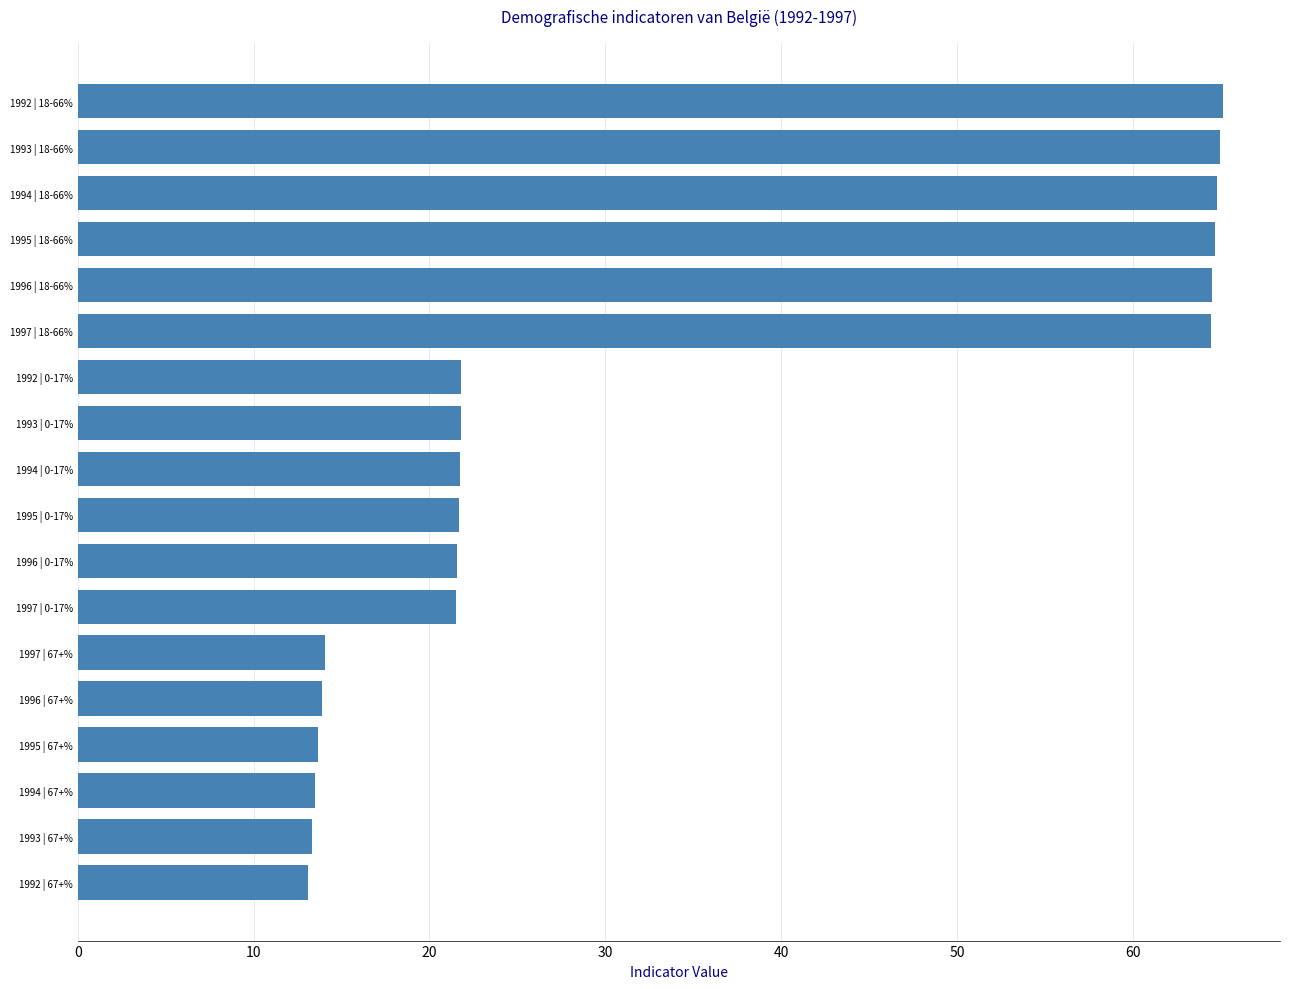

What is the label of the 9th bar from the top?

1994 | 0-17%